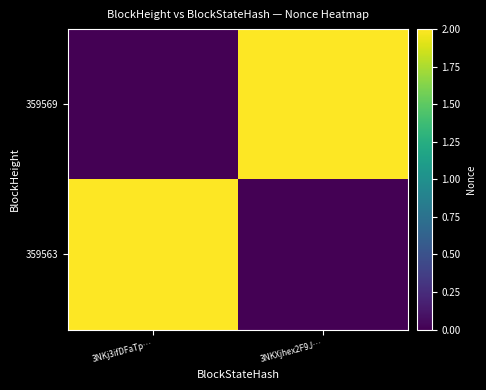

Reading left to right, what are all the values shown in this chart?

359569: 3NKj3ifDFaTp…=0	3NKXjhex2F9J…=2
359563: 3NKj3ifDFaTp…=2	3NKXjhex2F9J…=0